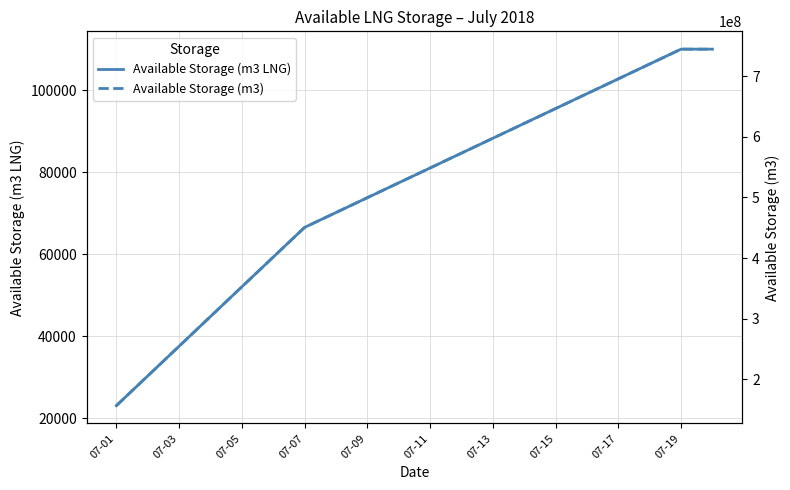

The value of Available Storage (m3 LNG) at 07-05 is 52074. True or false?

True